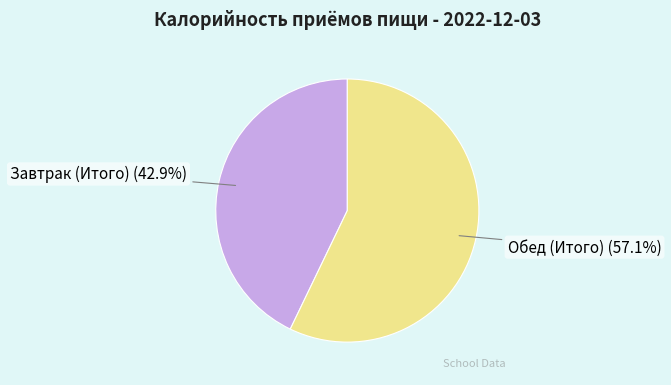

Rank the categories by value from lowest to highest.

Завтрак (Итого), Обед (Итого)